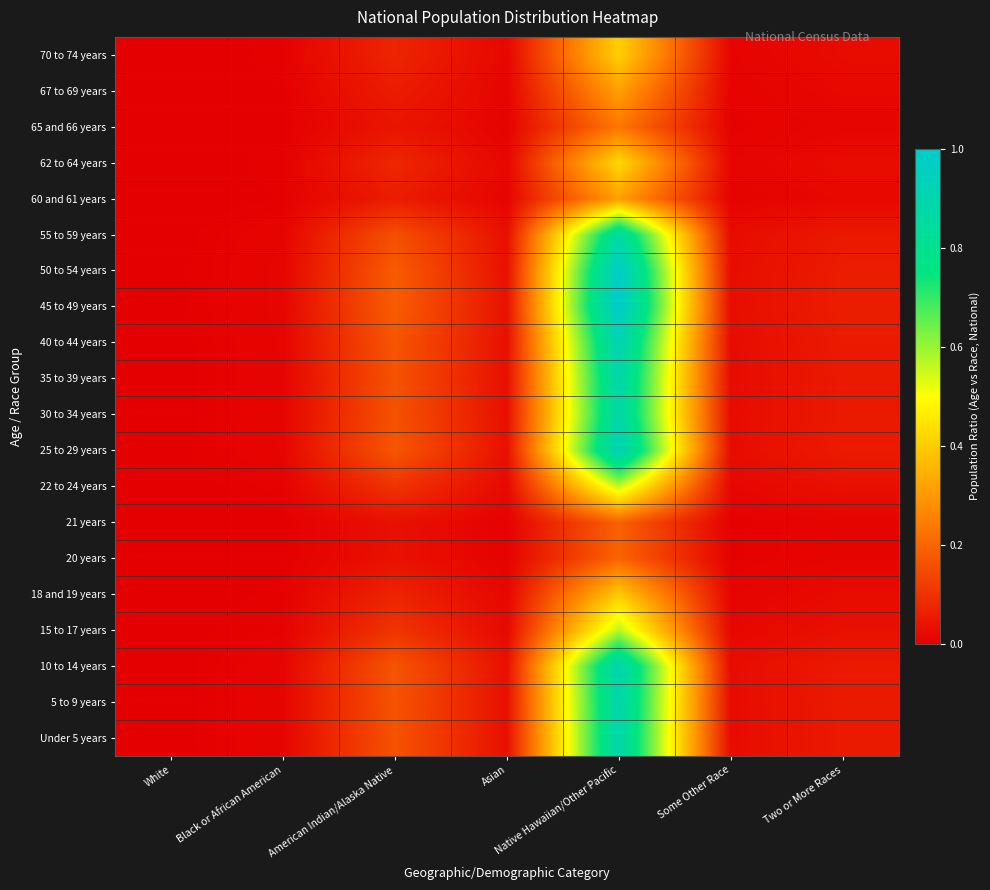

At how many categories does at least one series exceed 0?

7